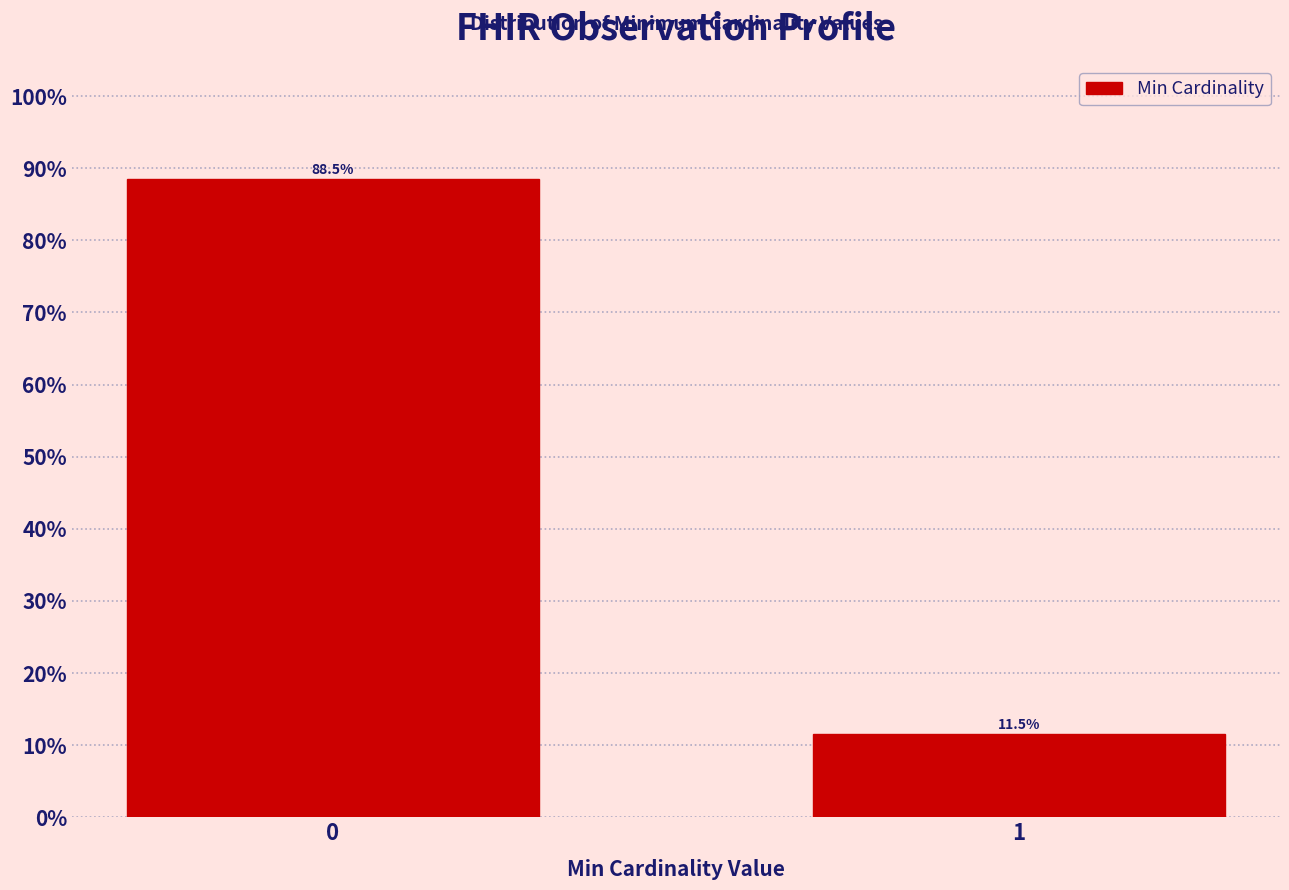

Reading right to left, what are all the values shown in this chart?

11.5	88.5